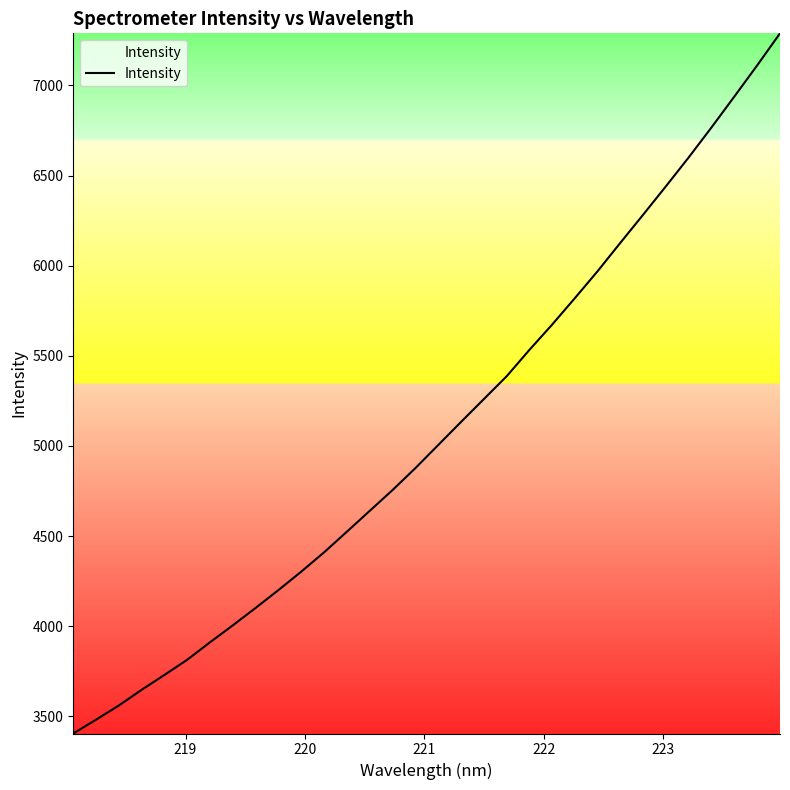

What is the smallest value displayed?

3404.9